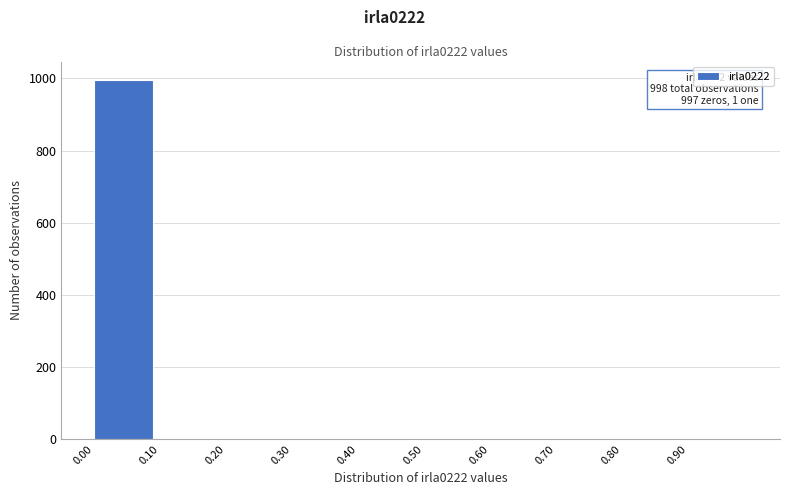

Over which range of the x-axis is the bar tallest?

0.0 to 0.1